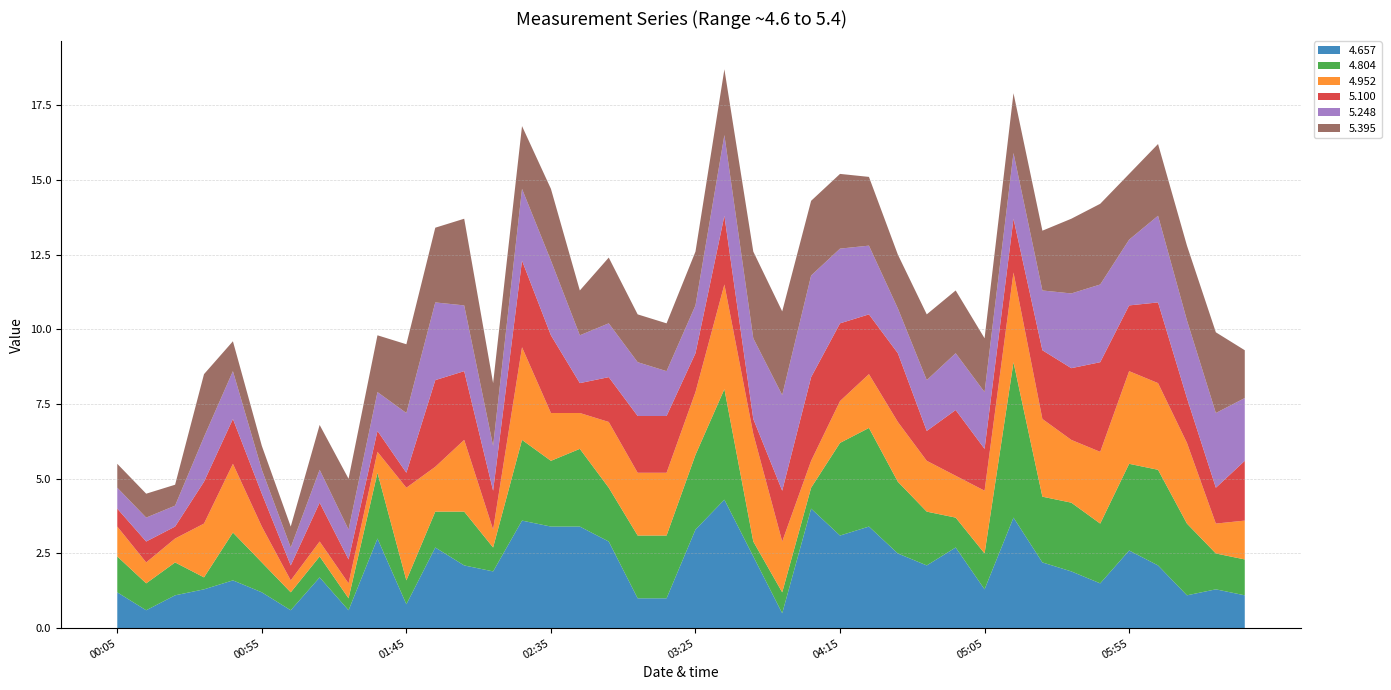

Reading left to right, list all the values displayed in this chart.

4.657: 1993/09/08 00:05=1.2	1993/09/08 00:15=0.6	1993/09/08 00:25=1.1	1993/09/08 00:35=1.3	1993/09/08 00:45=1.6	1993/09/08 00:55=1.2	1993/09/08 01:05=0.6	1993/09/08 01:15=1.7	1993/09/08 01:25=0.6	1993/09/08 01:35=3.0	1993/09/08 01:45=0.8	1993/09/08 01:55=2.7	1993/09/08 02:05=2.1	1993/09/08 02:15=1.9	1993/09/08 02:25=3.6	1993/09/08 02:35=3.4	1993/09/08 02:45=3.4	1993/09/08 02:55=2.9	1993/09/08 03:05=1.0	1993/09/08 03:15=1.0	1993/09/08 03:25=3.3	1993/09/08 03:35=4.3	1993/09/08 03:45=2.4	1993/09/08 03:55=0.5	1993/09/08 04:05=4.0	1993/09/08 04:15=3.1	1993/09/08 04:25=3.4	1993/09/08 04:35=2.5	1993/09/08 04:45=2.1	1993/09/08 04:55=2.7	1993/09/08 05:05=1.3	1993/09/08 05:15=3.7	1993/09/08 05:25=2.2	1993/09/08 05:35=1.9	1993/09/08 05:45=1.5	1993/09/08 05:55=2.6	1993/09/08 06:05=2.1	1993/09/08 06:15=1.1	1993/09/08 06:25=1.3	1993/09/08 06:35=1.1
4.804: 1993/09/08 00:05=1.2	1993/09/08 00:15=0.9	1993/09/08 00:25=1.1	1993/09/08 00:35=0.4	1993/09/08 00:45=1.6	1993/09/08 00:55=1.0	1993/09/08 01:05=0.6	1993/09/08 01:15=0.7	1993/09/08 01:25=0.4	1993/09/08 01:35=2.2	1993/09/08 01:45=0.8	1993/09/08 01:55=1.2	1993/09/08 02:05=1.8	1993/09/08 02:15=0.8	1993/09/08 02:25=2.7	1993/09/08 02:35=2.2	1993/09/08 02:45=2.6	1993/09/08 02:55=1.8	1993/09/08 03:05=2.1	1993/09/08 03:15=2.1	1993/09/08 03:25=2.5	1993/09/08 03:35=3.7	1993/09/08 03:45=0.5	1993/09/08 03:55=0.7	1993/09/08 04:05=0.7	1993/09/08 04:15=3.1	1993/09/08 04:25=3.3	1993/09/08 04:35=2.4	1993/09/08 04:45=1.8	1993/09/08 04:55=1.0	1993/09/08 05:05=1.2	1993/09/08 05:15=5.2	1993/09/08 05:25=2.2	1993/09/08 05:35=2.3	1993/09/08 05:45=2.0	1993/09/08 05:55=2.9	1993/09/08 06:05=3.2	1993/09/08 06:15=2.4	1993/09/08 06:25=1.2	1993/09/08 06:35=1.2
4.952: 1993/09/08 00:05=1.0	1993/09/08 00:15=0.7	1993/09/08 00:25=0.8	1993/09/08 00:35=1.8	1993/09/08 00:45=2.3	1993/09/08 00:55=1.2	1993/09/08 01:05=0.4	1993/09/08 01:15=0.5	1993/09/08 01:25=0.5	1993/09/08 01:35=0.7	1993/09/08 01:45=3.1	1993/09/08 01:55=1.5	1993/09/08 02:05=2.4	1993/09/08 02:15=0.6	1993/09/08 02:25=3.1	1993/09/08 02:35=1.6	1993/09/08 02:45=1.2	1993/09/08 02:55=2.2	1993/09/08 03:05=2.1	1993/09/08 03:15=2.1	1993/09/08 03:25=2.1	1993/09/08 03:35=3.5	1993/09/08 03:45=3.6	1993/09/08 03:55=1.7	1993/09/08 04:05=0.9	1993/09/08 04:15=1.4	1993/09/08 04:25=1.8	1993/09/08 04:35=2.0	1993/09/08 04:45=1.7	1993/09/08 04:55=1.4	1993/09/08 05:05=2.1	1993/09/08 05:15=3.0	1993/09/08 05:25=2.6	1993/09/08 05:35=2.1	1993/09/08 05:45=2.4	1993/09/08 05:55=3.1	1993/09/08 06:05=2.9	1993/09/08 06:15=2.7	1993/09/08 06:25=1.0	1993/09/08 06:35=1.3
5.100: 1993/09/08 00:05=0.6	1993/09/08 00:15=0.7	1993/09/08 00:25=0.4	1993/09/08 00:35=1.4	1993/09/08 00:45=1.5	1993/09/08 00:55=1.1	1993/09/08 01:05=0.5	1993/09/08 01:15=1.3	1993/09/08 01:25=0.8	1993/09/08 01:35=0.7	1993/09/08 01:45=0.5	1993/09/08 01:55=2.9	1993/09/08 02:05=2.3	1993/09/08 02:15=1.3	1993/09/08 02:25=2.9	1993/09/08 02:35=2.6	1993/09/08 02:45=1.0	1993/09/08 02:55=1.5	1993/09/08 03:05=1.9	1993/09/08 03:15=1.9	1993/09/08 03:25=1.3	1993/09/08 03:35=2.3	1993/09/08 03:45=0.5	1993/09/08 03:55=1.7	1993/09/08 04:05=2.8	1993/09/08 04:15=2.6	1993/09/08 04:25=2.0	1993/09/08 04:35=2.3	1993/09/08 04:45=1.0	1993/09/08 04:55=2.2	1993/09/08 05:05=1.4	1993/09/08 05:15=1.8	1993/09/08 05:25=2.3	1993/09/08 05:35=2.4	1993/09/08 05:45=3.0	1993/09/08 05:55=2.2	1993/09/08 06:05=2.7	1993/09/08 06:15=1.5	1993/09/08 06:25=1.2	1993/09/08 06:35=2.0
5.248: 1993/09/08 00:05=0.7	1993/09/08 00:15=0.8	1993/09/08 00:25=0.7	1993/09/08 00:35=1.5	1993/09/08 00:45=1.6	1993/09/08 00:55=0.8	1993/09/08 01:05=0.6	1993/09/08 01:15=1.1	1993/09/08 01:25=1.0	1993/09/08 01:35=1.3	1993/09/08 01:45=2.0	1993/09/08 01:55=2.6	1993/09/08 02:05=2.2	1993/09/08 02:15=1.5	1993/09/08 02:25=2.4	1993/09/08 02:35=2.5	1993/09/08 02:45=1.6	1993/09/08 02:55=1.8	1993/09/08 03:05=1.8	1993/09/08 03:15=1.5	1993/09/08 03:25=1.6	1993/09/08 03:35=2.7	1993/09/08 03:45=2.7	1993/09/08 03:55=3.2	1993/09/08 04:05=3.4	1993/09/08 04:15=2.5	1993/09/08 04:25=2.3	1993/09/08 04:35=1.5	1993/09/08 04:45=1.7	1993/09/08 04:55=1.9	1993/09/08 05:05=1.9	1993/09/08 05:15=2.2	1993/09/08 05:25=2.0	1993/09/08 05:35=2.5	1993/09/08 05:45=2.6	1993/09/08 05:55=2.2	1993/09/08 06:05=2.9	1993/09/08 06:15=2.6	1993/09/08 06:25=2.5	1993/09/08 06:35=2.1
5.395: 1993/09/08 00:05=0.8	1993/09/08 00:15=0.8	1993/09/08 00:25=0.7	1993/09/08 00:35=2.1	1993/09/08 00:45=1.0	1993/09/08 00:55=0.8	1993/09/08 01:05=0.7	1993/09/08 01:15=1.5	1993/09/08 01:25=1.7	1993/09/08 01:35=1.9	1993/09/08 01:45=2.3	1993/09/08 01:55=2.5	1993/09/08 02:05=2.9	1993/09/08 02:15=2.1	1993/09/08 02:25=2.1	1993/09/08 02:35=2.4	1993/09/08 02:45=1.5	1993/09/08 02:55=2.2	1993/09/08 03:05=1.6	1993/09/08 03:15=1.6	1993/09/08 03:25=1.8	1993/09/08 03:35=2.2	1993/09/08 03:45=2.9	1993/09/08 03:55=2.8	1993/09/08 04:05=2.5	1993/09/08 04:15=2.5	1993/09/08 04:25=2.3	1993/09/08 04:35=1.8	1993/09/08 04:45=2.2	1993/09/08 04:55=2.1	1993/09/08 05:05=1.8	1993/09/08 05:15=2.0	1993/09/08 05:25=2.0	1993/09/08 05:35=2.5	1993/09/08 05:45=2.7	1993/09/08 05:55=2.2	1993/09/08 06:05=2.4	1993/09/08 06:15=2.5	1993/09/08 06:25=2.7	1993/09/08 06:35=1.6